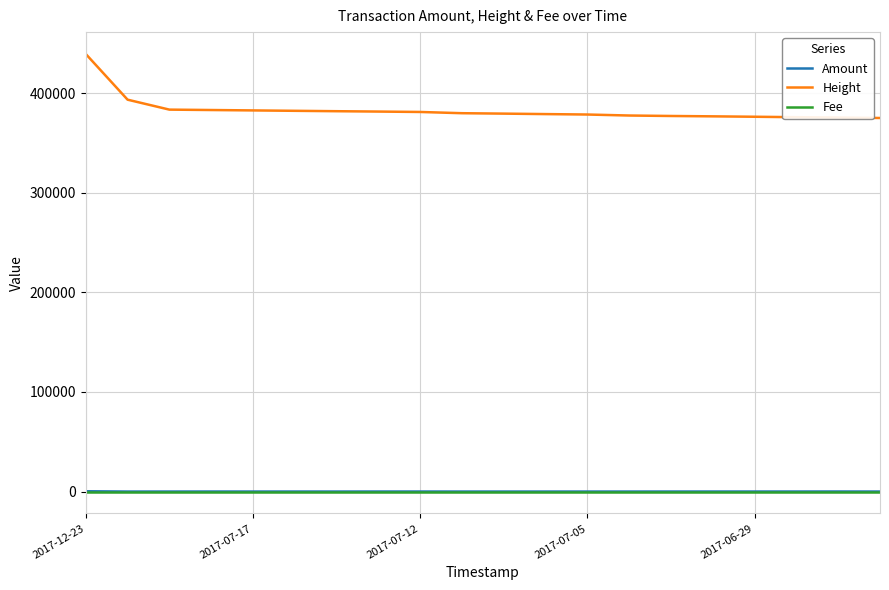

True or false: Height and Amount intersect in this chart.

False